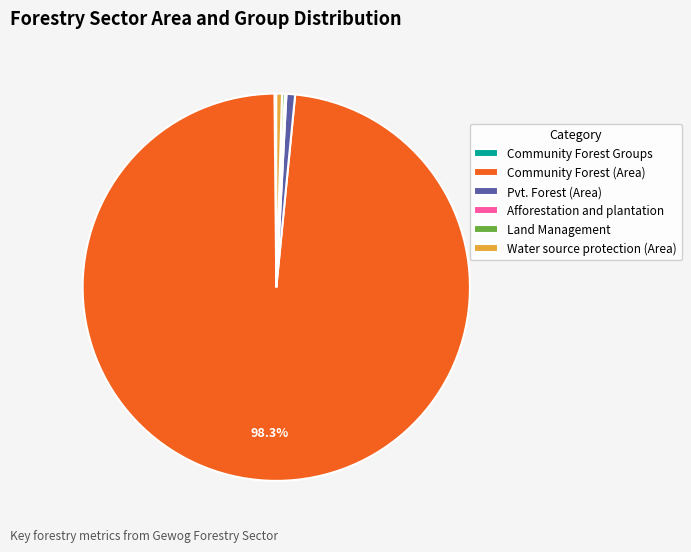

Combined, do Water source protection (Area) and Pvt. Forest (Area) account for over 50%?

No